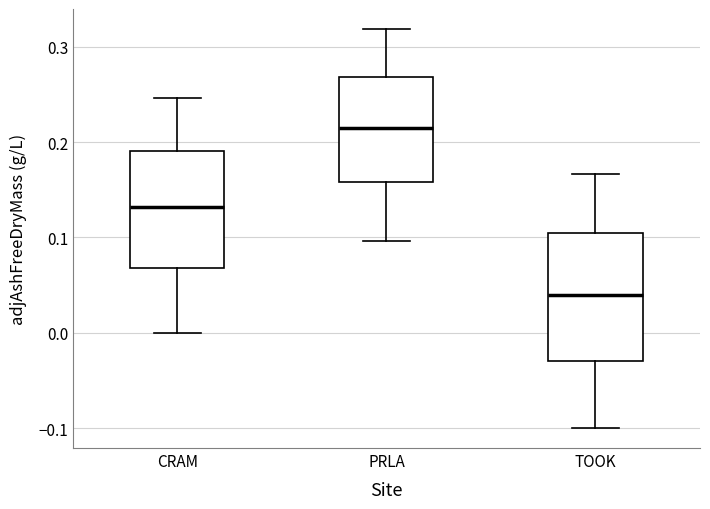

Reading left to right, transcribe this box plot: for each box, give where its median line is, the range the box spans, and where its two whiskers end, as read against the y-axis. The values are not printed on the chart, so give them approximately, as read against the axis.

CRAM: median 0.13, box 0.07 to 0.19, whiskers 0.00 to 0.25
PRLA: median 0.22, box 0.16 to 0.27, whiskers 0.10 to 0.32
TOOK: median 0.04, box -0.03 to 0.11, whiskers -0.10 to 0.17